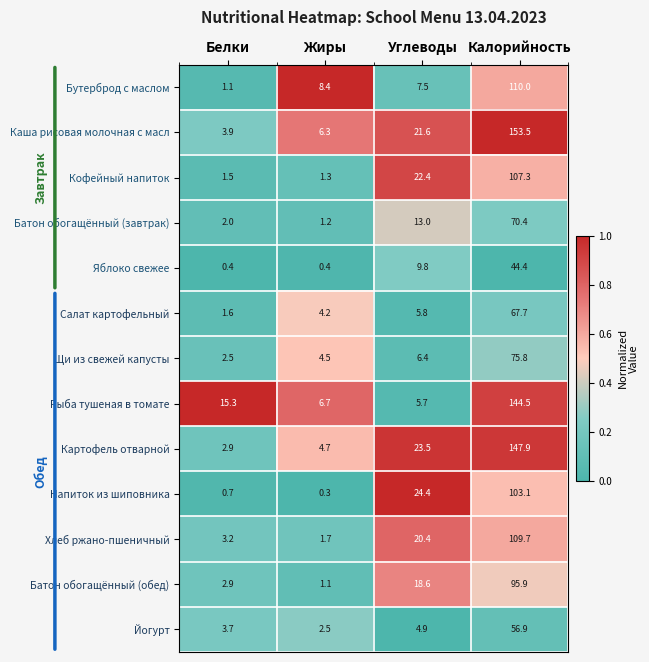

What is the maximum value for Батон обогащённый (обед)?

95.9